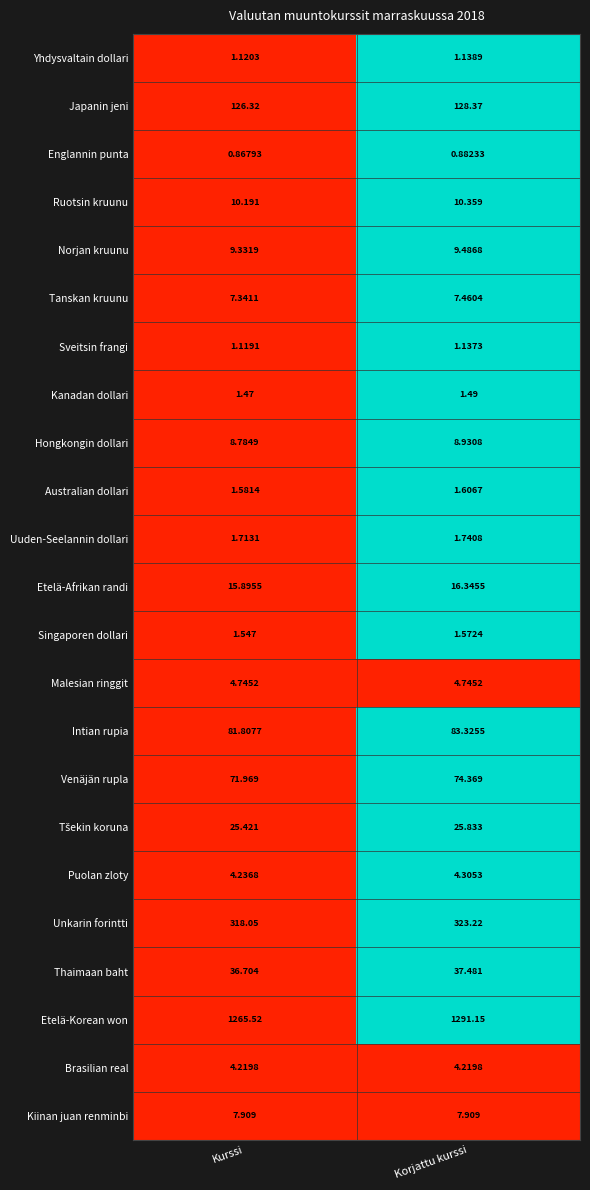

Rank the categories by Etelä-Afrikan randi value from lowest to highest.

Kurssi, Korjattu kurssi